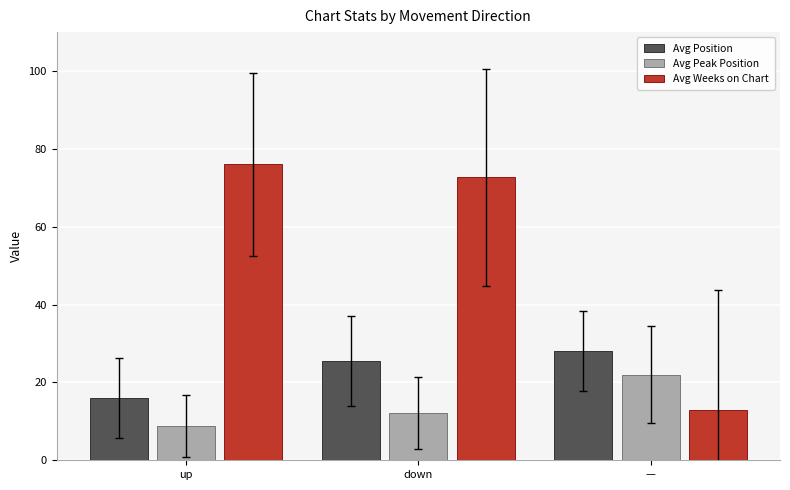

What is the difference between the Avg Peak Position values at up and —?

13.2